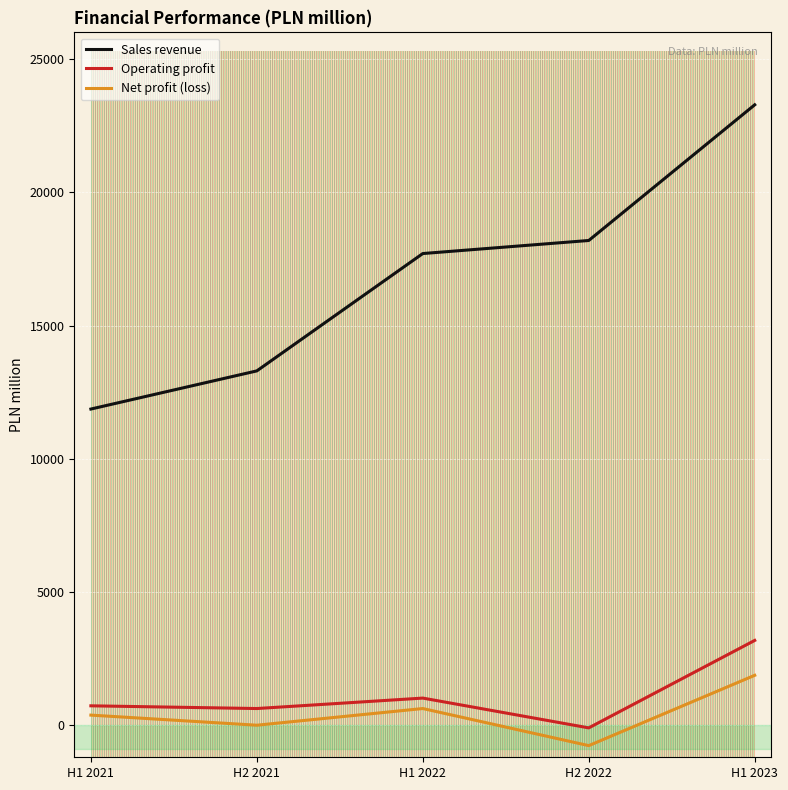

True or false: Net profit (loss) and Sales revenue intersect in this chart.

False